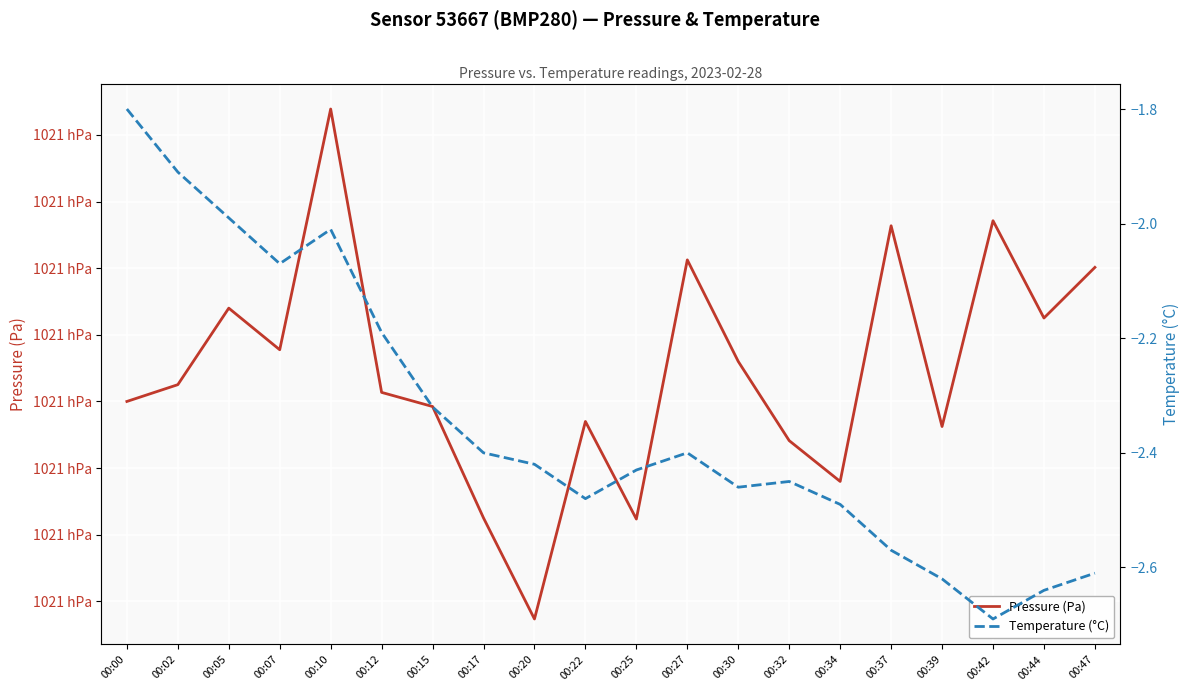

What is the approximate value of Temperature (°C) at 00:37?

-2.6